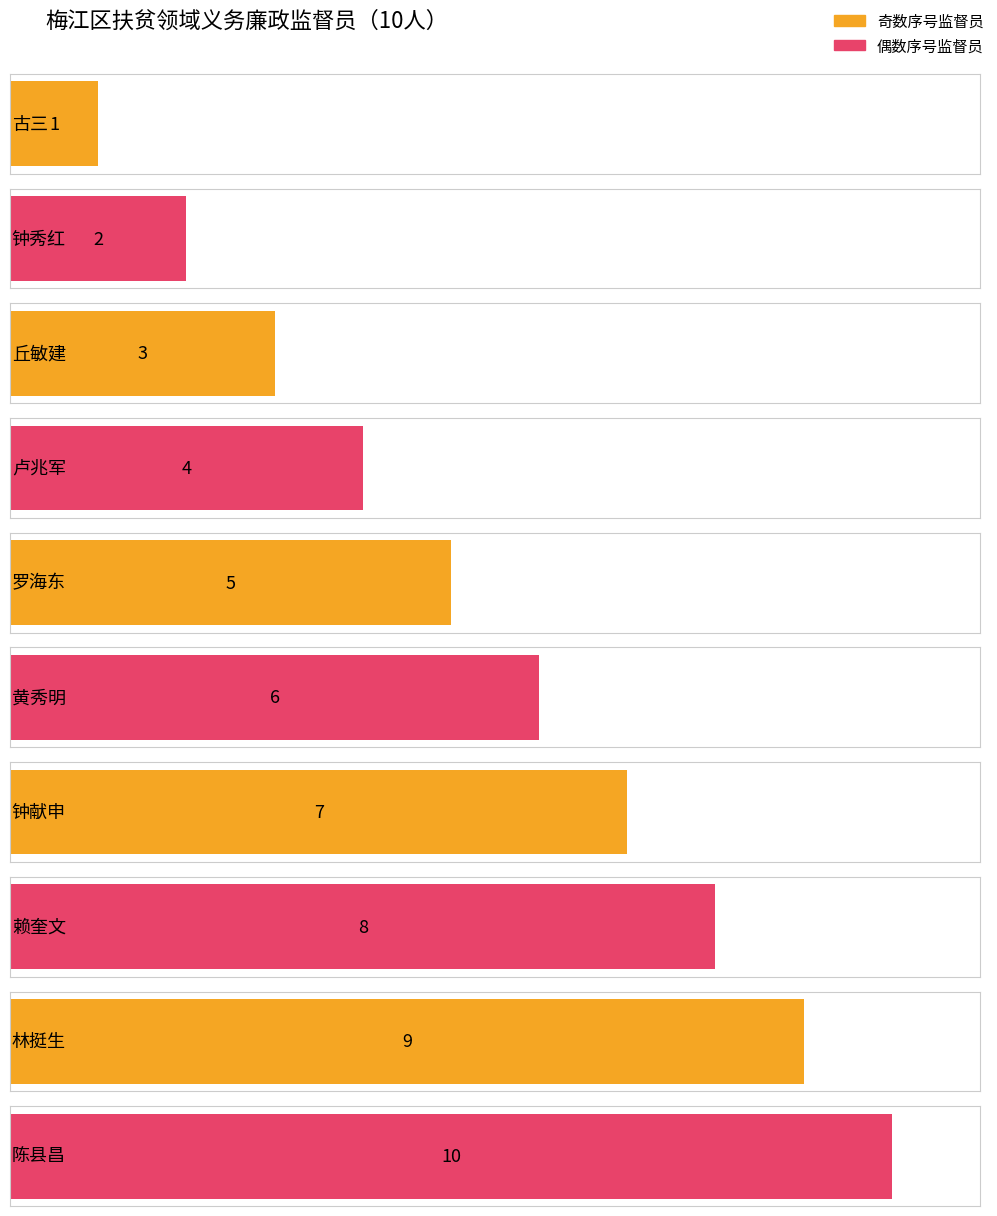

At which label does the data first exceed 6?

钟献申